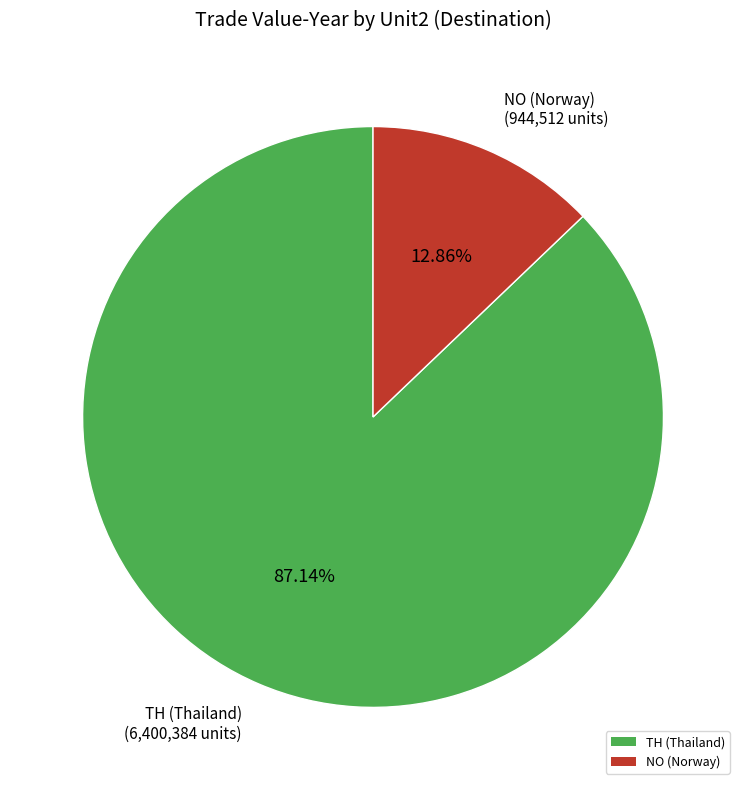

Do NO (Norway) and TH (Thailand) together represent more than half of the pie?

Yes